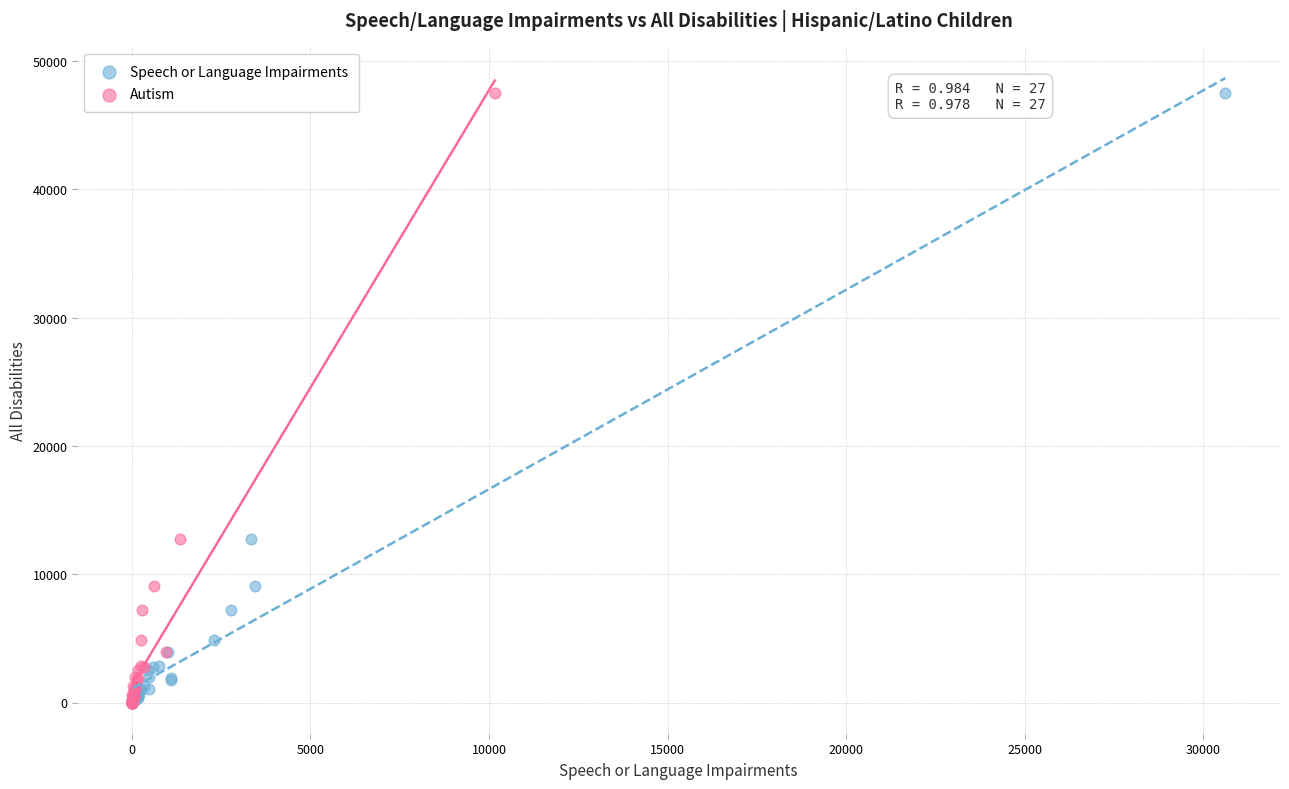

What are all the series names shown in the legend?

Speech or Language Impairments, Autism